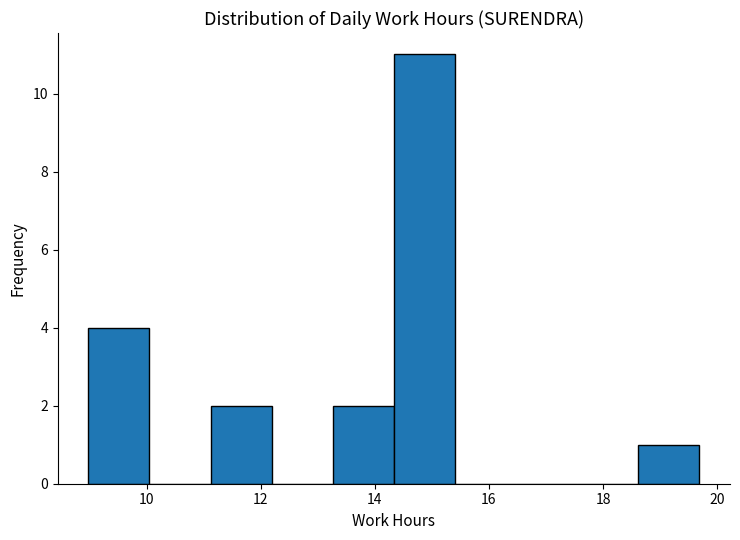

Over which range of the x-axis is the bar tallest?

14.4 to 15.4